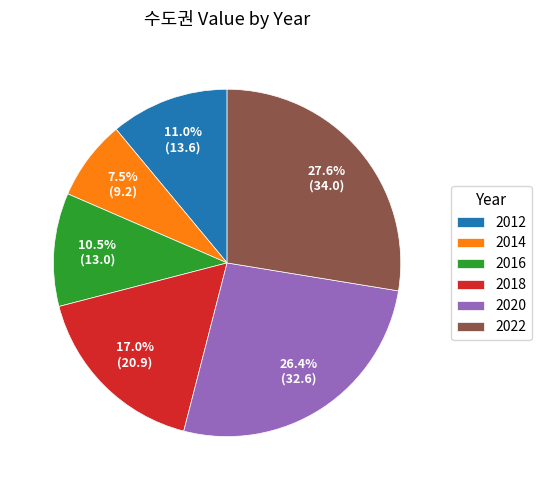

Approximately how many times larger is the value at 2022 compared to 2018?

1.6